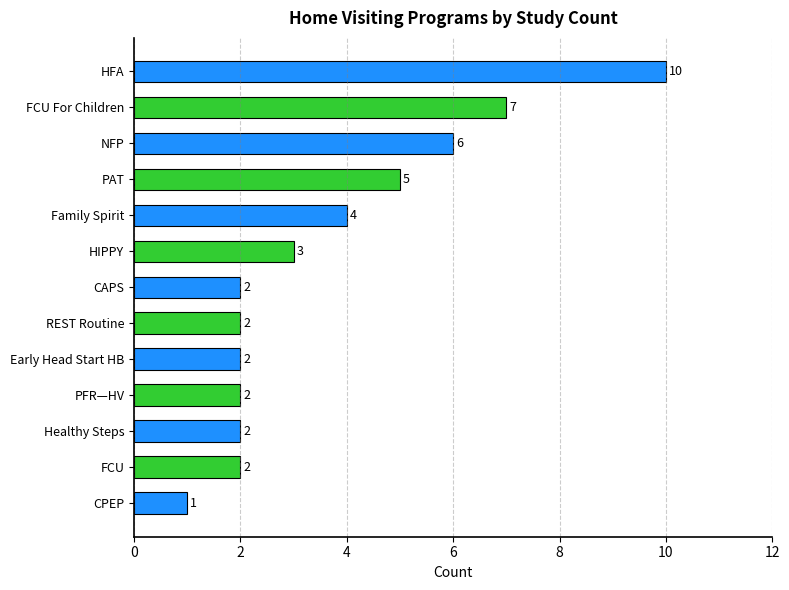

The value at PFR—HV is 2. True or false?

True